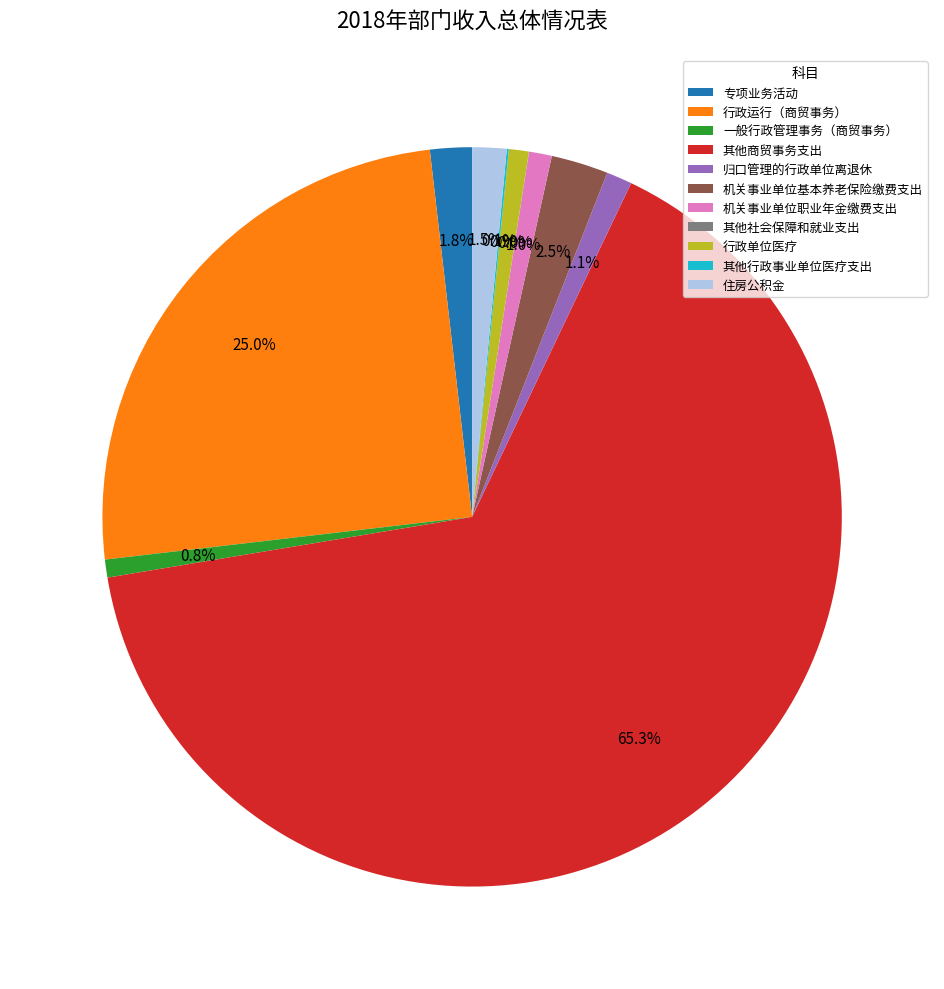

Which category accounts for the majority?

其他商贸事务支出